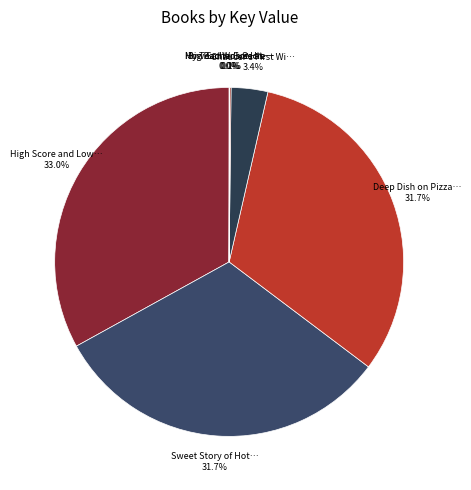

Is there any slice that represents more than half of the pie?

No